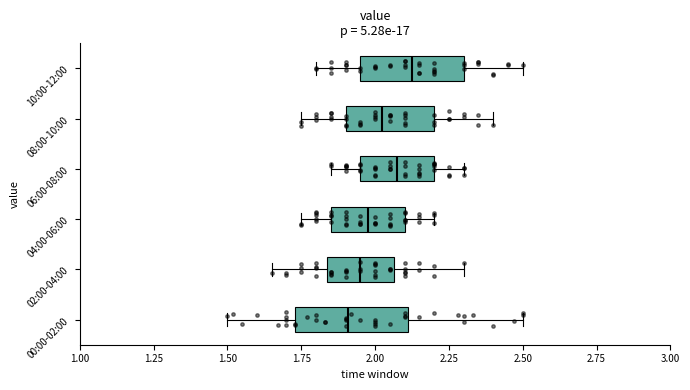

Reading bottom to top, transcribe this box plot: for each box, give where its median line is, the range the box spans, and where its two whiskers end, as read against the x-axis. The values are not printed on the chart, so give them approximately, as read against the axis.

00:00-02:00: median 1.90, box 1.75 to 2.10, whiskers 1.50 to 2.50
02:00-04:00: median 1.95, box 1.85 to 2.05, whiskers 1.65 to 2.30
04:00-06:00: median 2.00, box 1.85 to 2.10, whiskers 1.75 to 2.20
06:00-08:00: median 2.10, box 1.95 to 2.20, whiskers 1.85 to 2.30
08:00-10:00: median 2.05, box 1.90 to 2.20, whiskers 1.75 to 2.40
10:00-12:00: median 2.15, box 1.95 to 2.30, whiskers 1.80 to 2.50